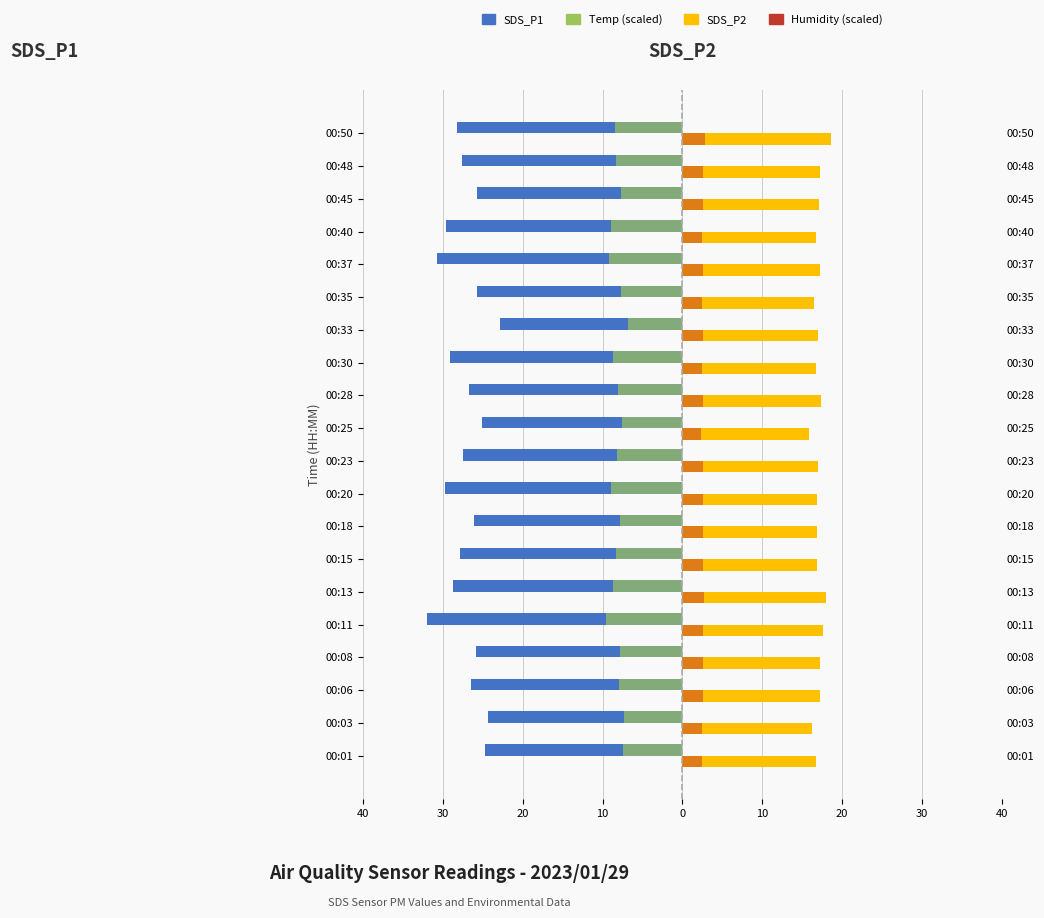

Are the bars horizontal?

Yes